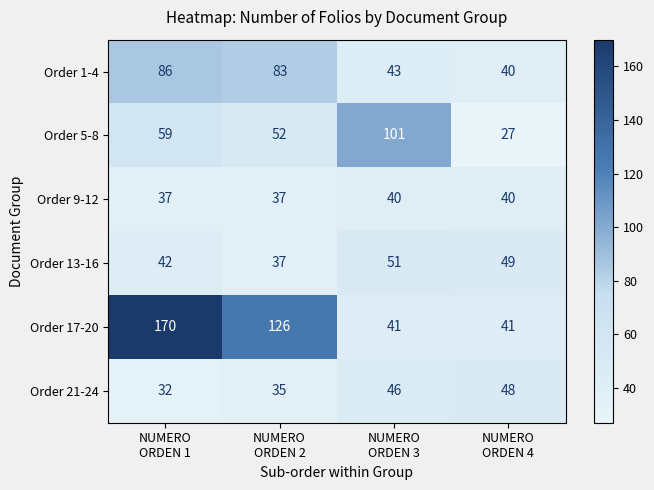

How many Order 13-16 values are between 42 and 51?

3